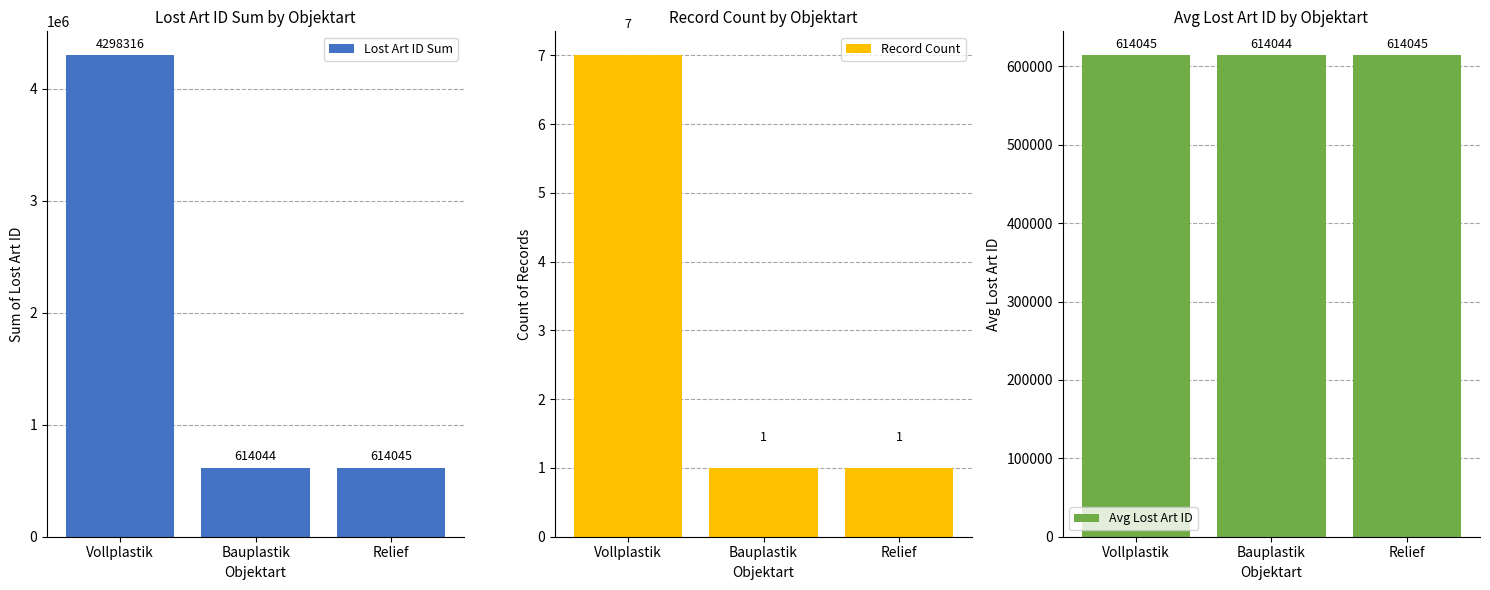

What is the sum of all Lost Art ID Sum values?

5526405